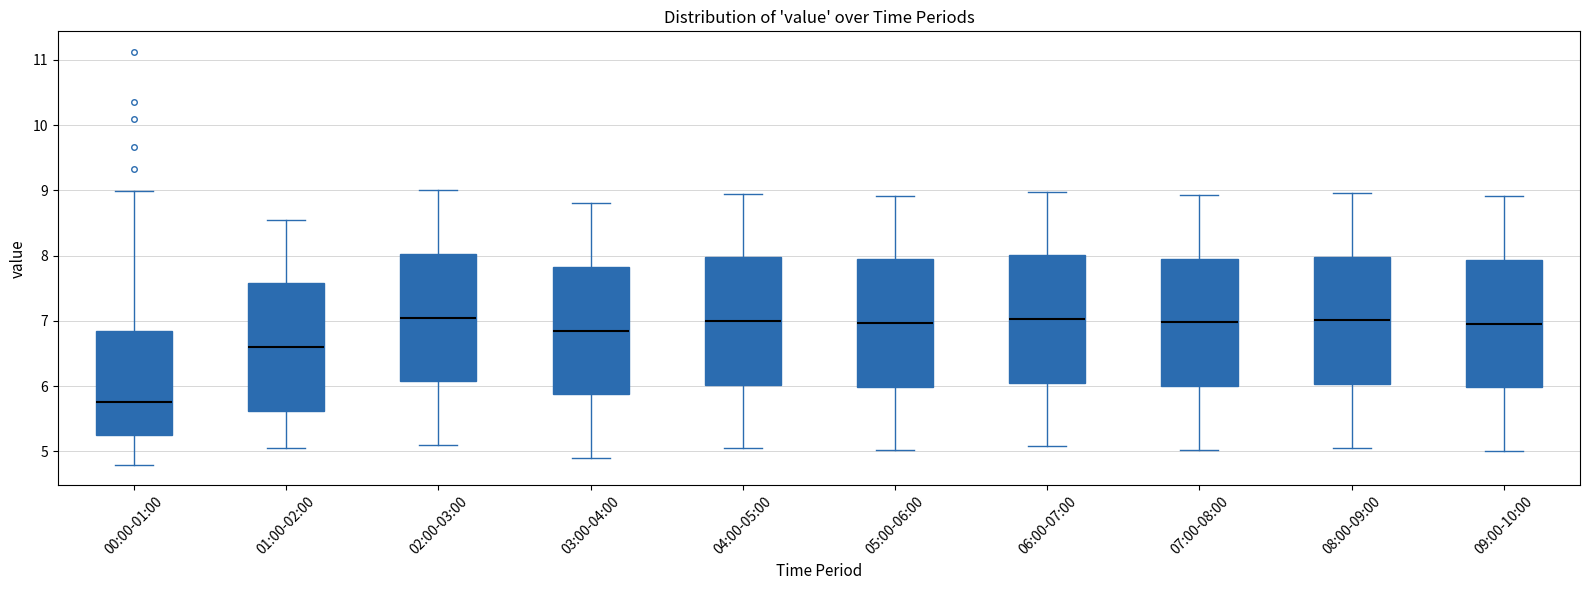

Where does the upper whisker of the box for 07:00-08:00 end on the y-axis? The values are not printed on the chart, so give them approximately, as read against the axis.

8.9